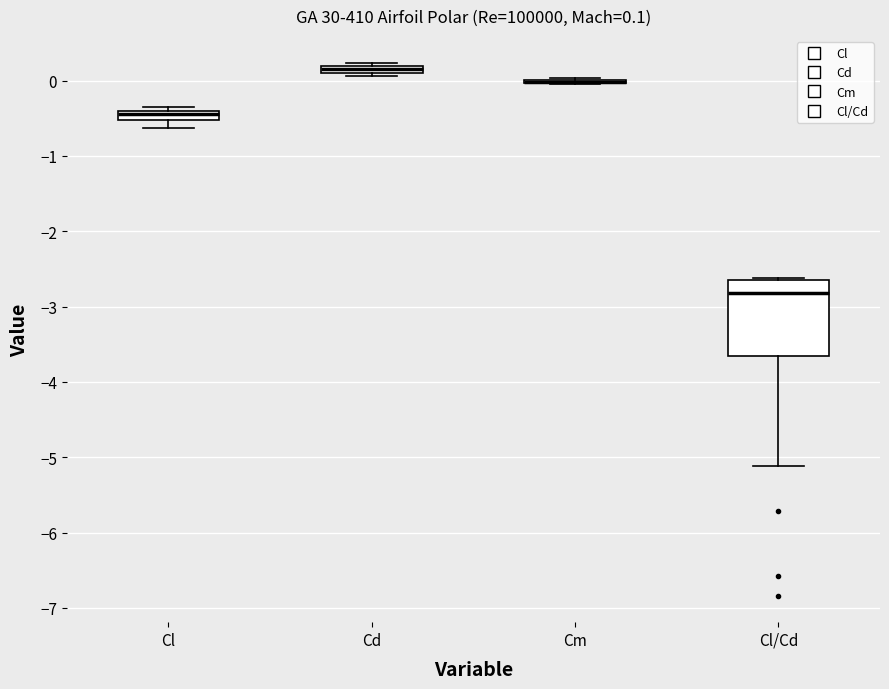

Which box is the tallest, from its lower edge to its upper edge?

Cl/Cd